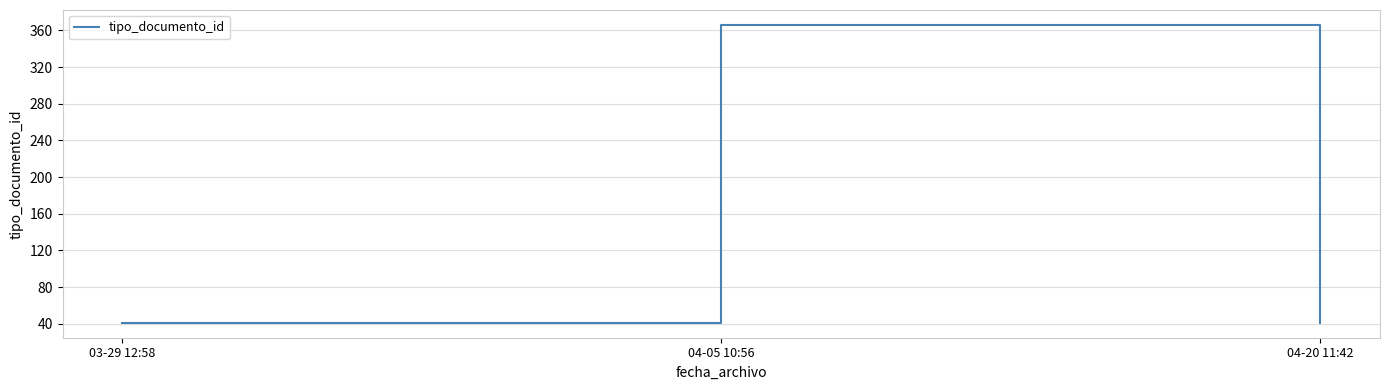

What value does the data have at 04-20 11:42?

41